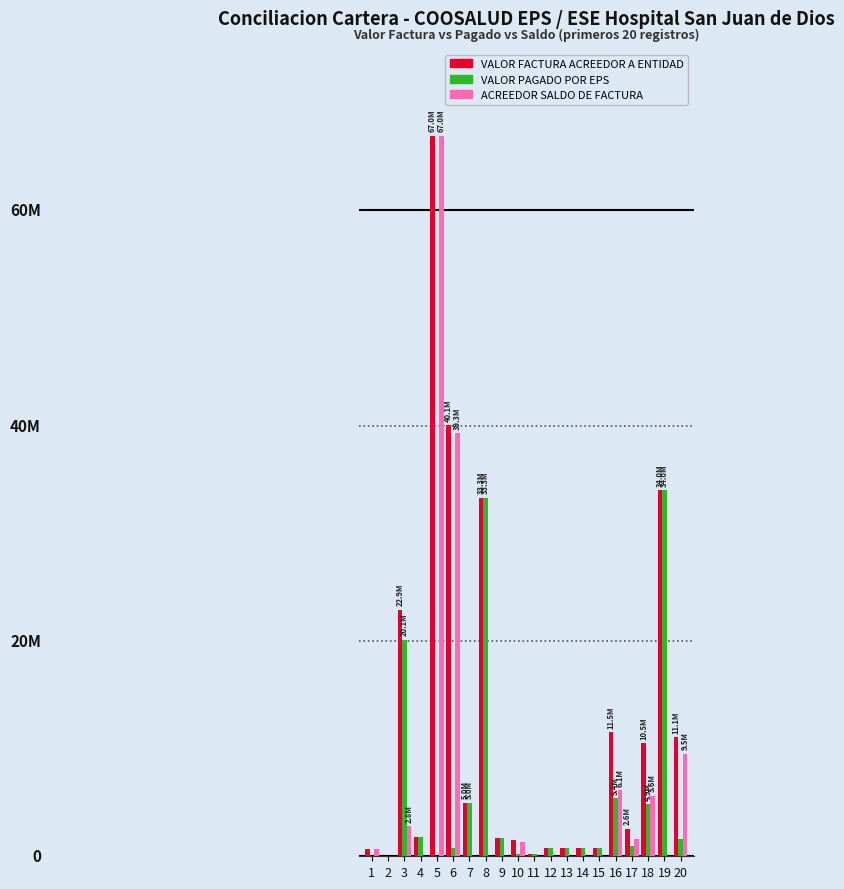

Are the bars grouped side by side (vs. stacked)?

Yes